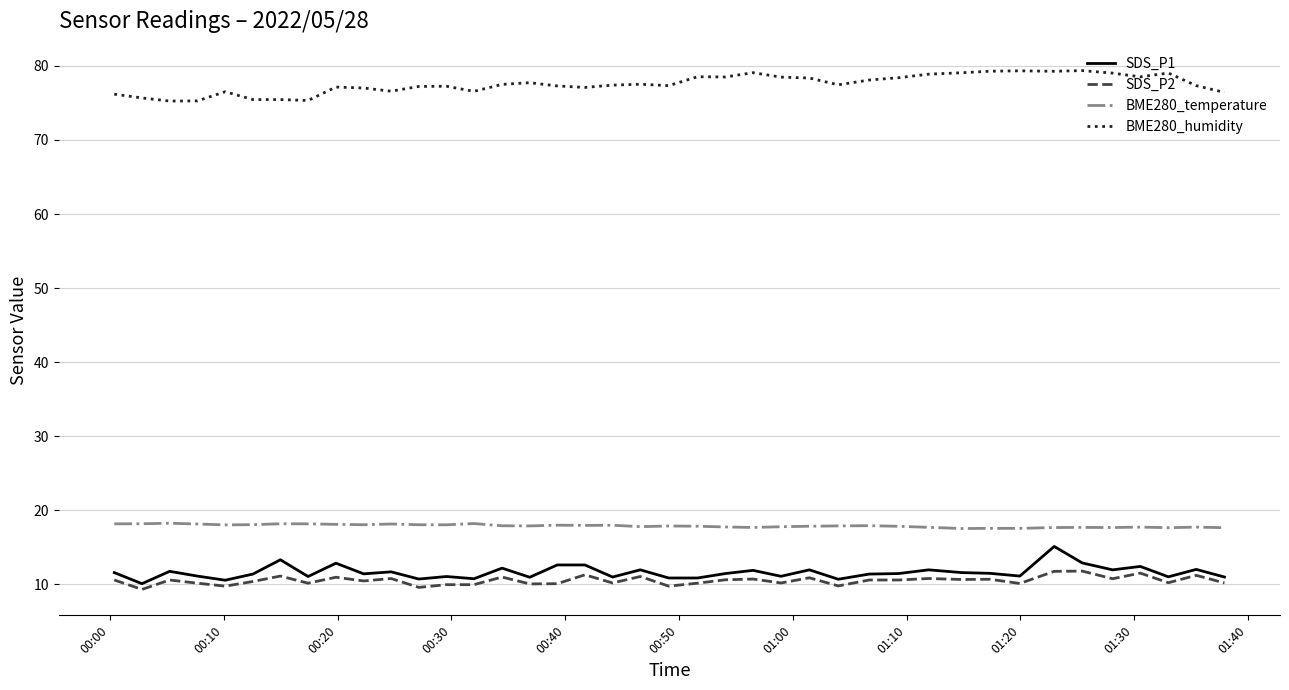

Rank the series by their maximum value, from highest to lowest.

BME280_humidity, BME280_temperature, SDS_P1, SDS_P2